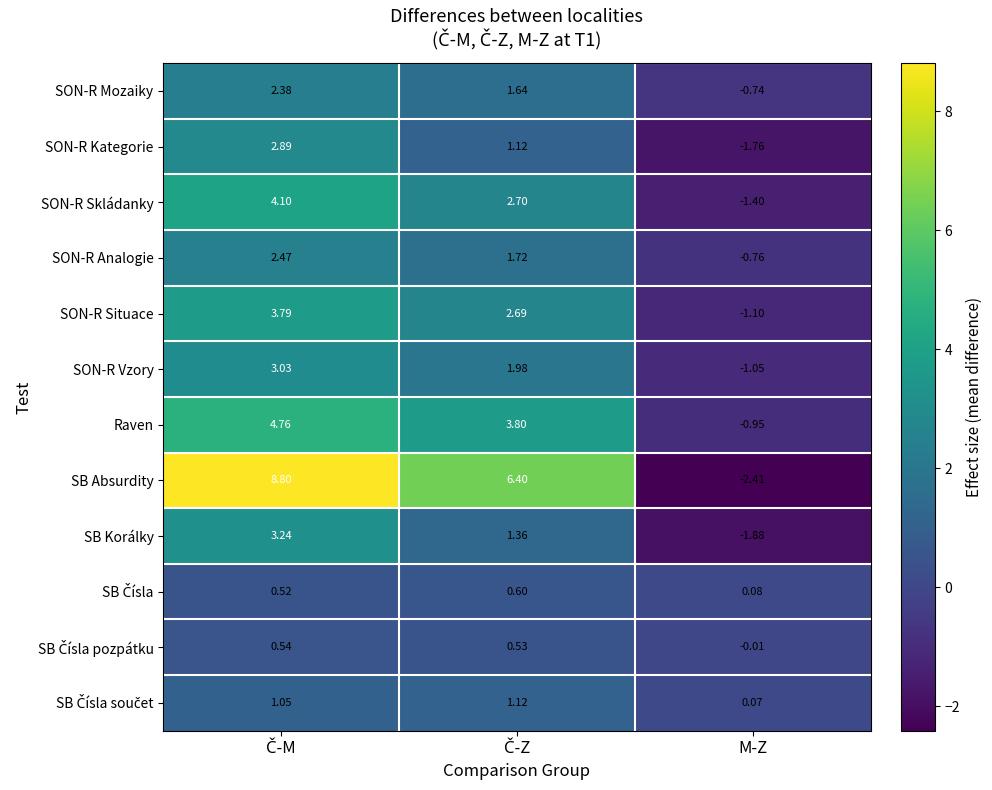

Which category has the lowest value across all series?

M-Z